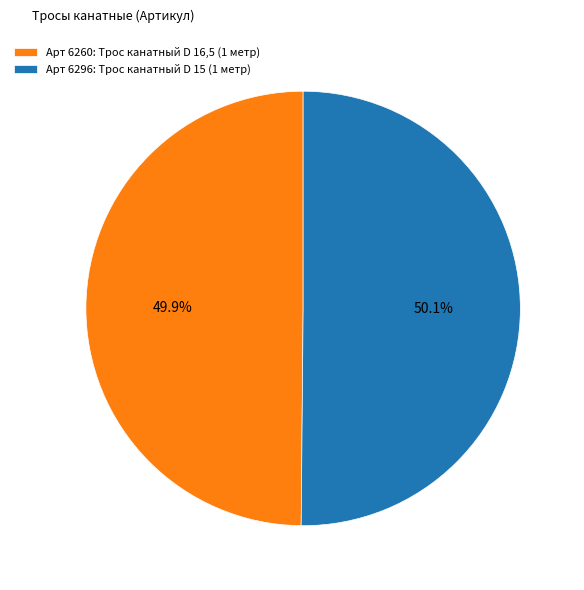

What is the ratio of the value at Арт 6296: Трос канатный D 15 (1 метр) to the value at Арт 6260: Трос канатный D 16,5 (1 метр)?

1.0